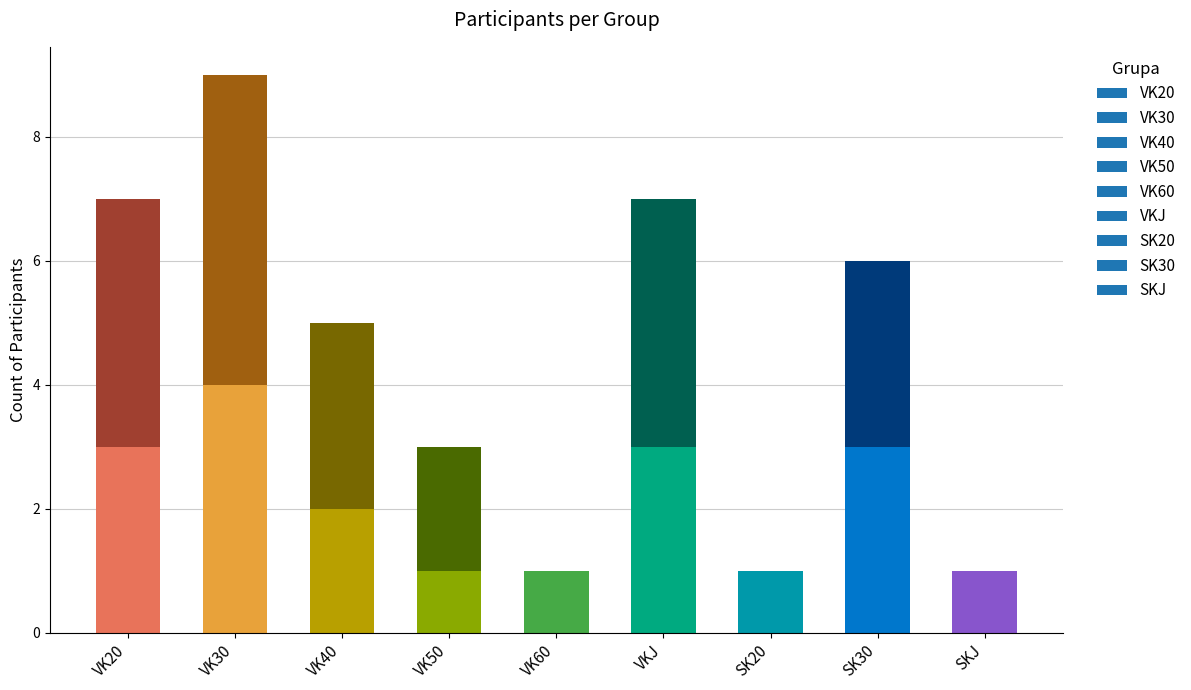

At which category is the sum across all series the highest?

VK30